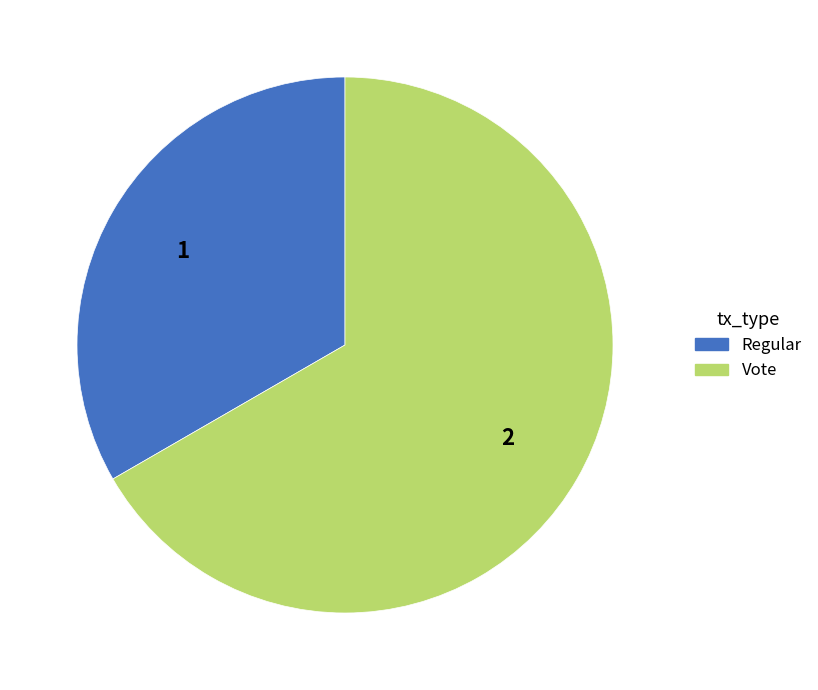

Which category has the biggest portion of the pie?

Vote